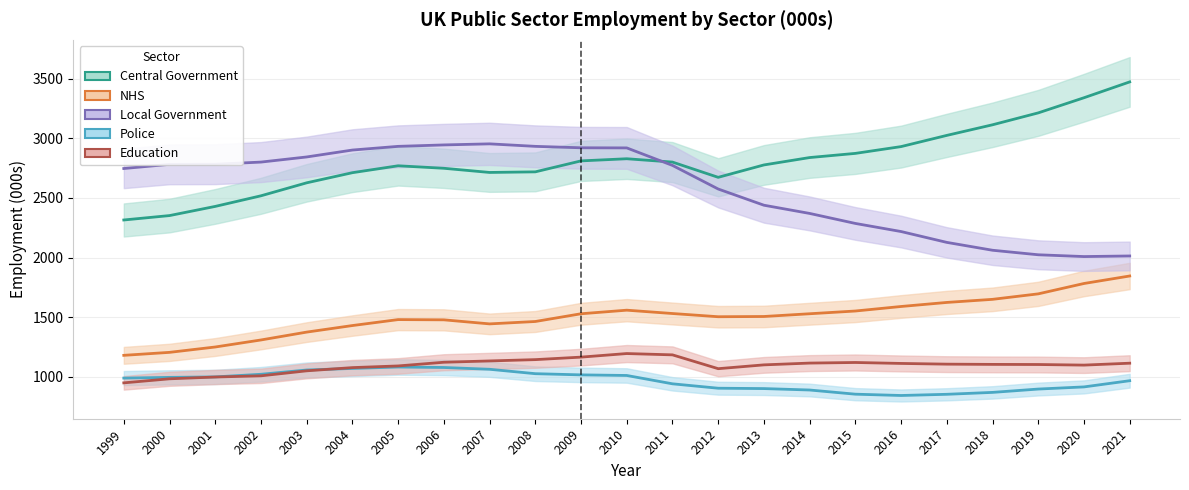

Reading left to right, transcribe all the data shown in this chart.

Central Government: 1999=2315	2000=2352	2001=2429	2002=2518	2003=2627	2004=2712	2005=2770	2006=2749	2007=2714	2008=2719	2009=2811	2010=2829	2011=2801	2012=2673	2013=2777	2014=2839	2015=2874	2016=2931	2017=3025	2018=3114	2019=3214	2020=3341	2021=3474
NHS: 1999=1179	2000=1204	2001=1249	2002=1308	2003=1374	2004=1429	2005=1479	2006=1477	2007=1443	2008=1463	2009=1528	2010=1558	2011=1530	2012=1503	2013=1505	2014=1528	2015=1551	2016=1589	2017=1623	2018=1649	2019=1695	2020=1782	2021=1845
Local Government: 1999=2747	2000=2782	2001=2783	2002=2801	2003=2844	2004=2902	2005=2933	2006=2945	2007=2954	2008=2933	2009=2921	2010=2920	2011=2773	2012=2575	2013=2439	2014=2370	2015=2286	2016=2218	2017=2127	2018=2061	2019=2023	2020=2008	2021=2013
Police: 1999=988	2000=994	2001=998	2002=1020	2003=1056	2004=1069	2005=1081	2006=1077	2007=1062	2008=1025	2009=1015	2010=1010	2011=940	2012=903	2013=900	2014=888	2015=853	2016=842	2017=852	2018=868	2019=896	2020=914	2021=966
Education: 1999=948	2000=982	2001=997	2002=1007	2003=1049	2004=1076	2005=1090	2006=1121	2007=1132	2008=1143	2009=1164	2010=1194	2011=1183	2012=1067	2013=1099	2014=1114	2015=1119	2016=1111	2017=1105	2018=1103	2019=1102	2020=1097	2021=1113